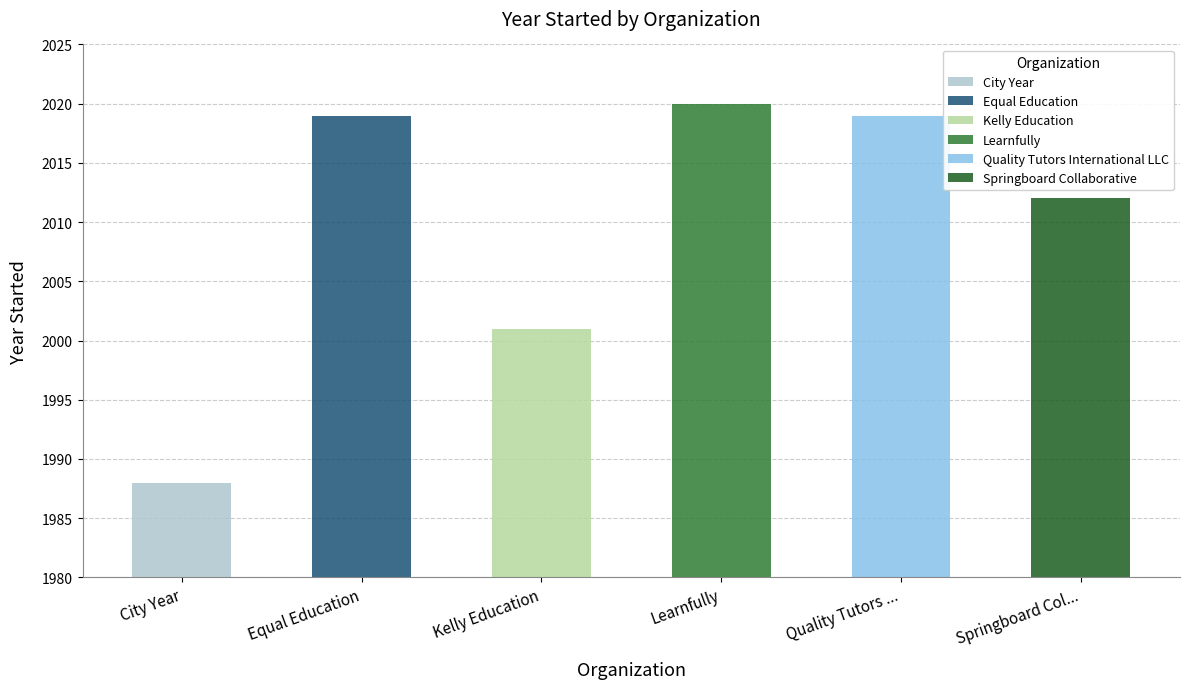

Reading left to right, extract all data points from this chart.

1988	2019	2001	2020	2019	2012